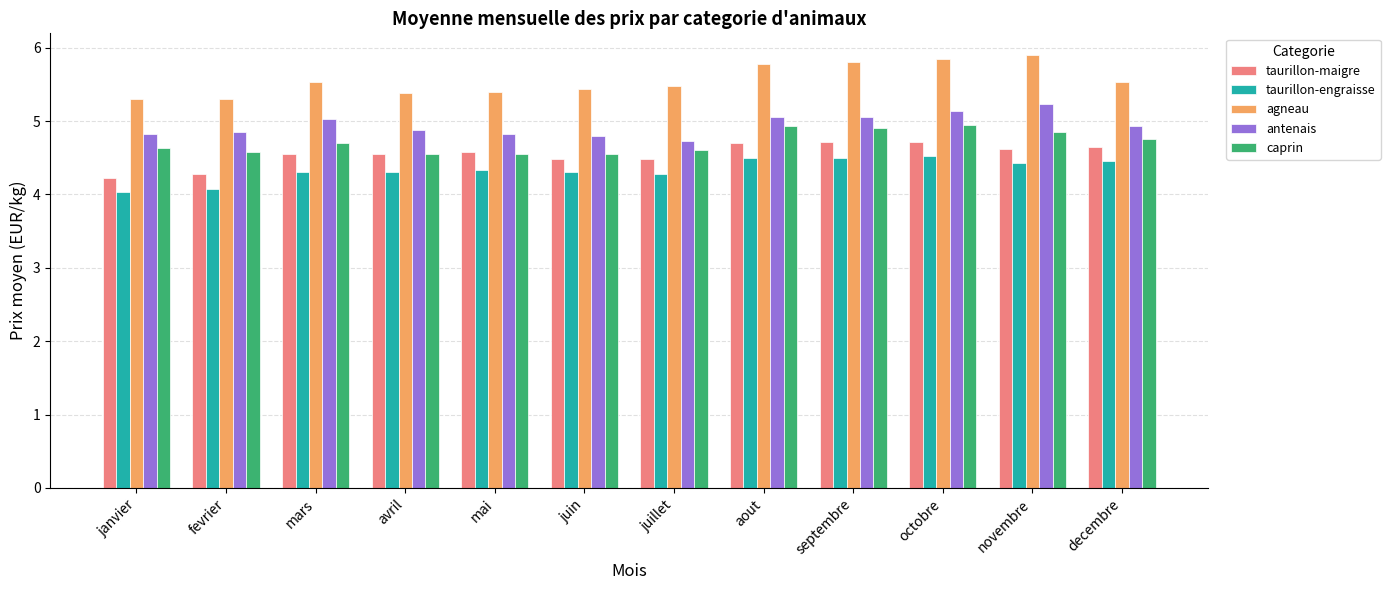

What are all the series names shown in the legend?

taurillon-maigre, taurillon-engraisse, agneau, antenais, caprin